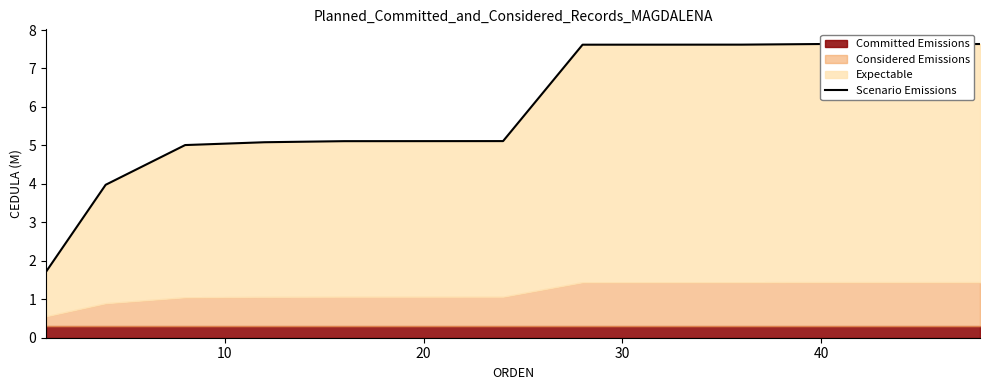

What is the minimum value shown in the chart?

1.7